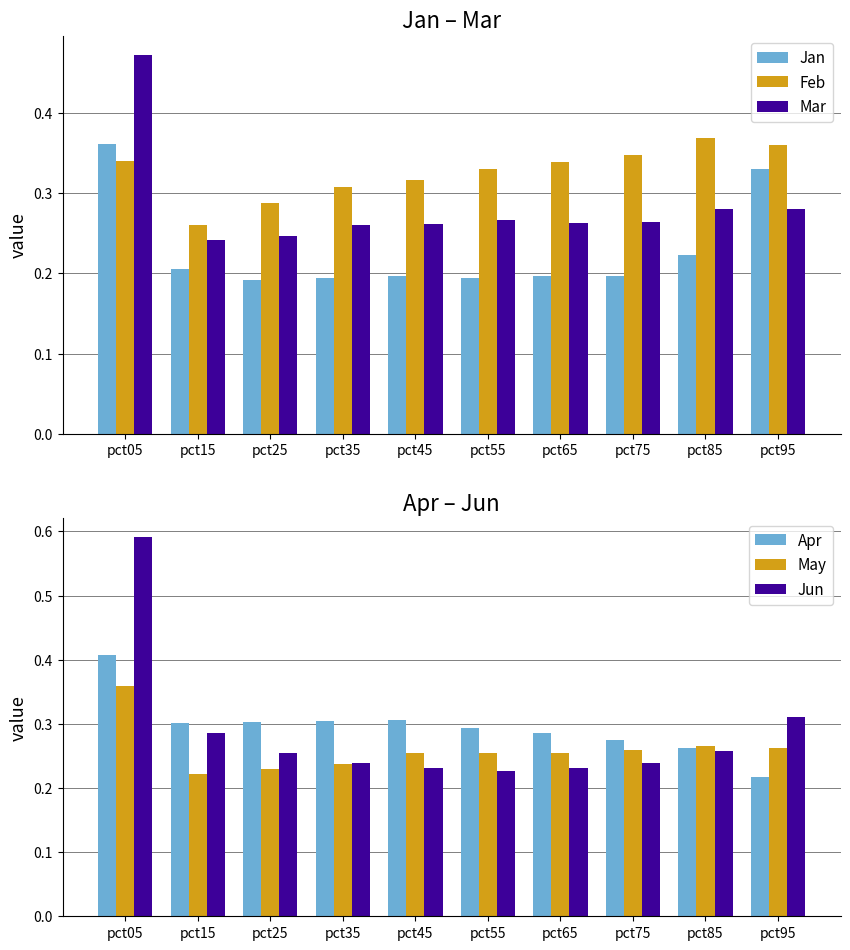

Which series has the largest range (max minus min)?

Jun